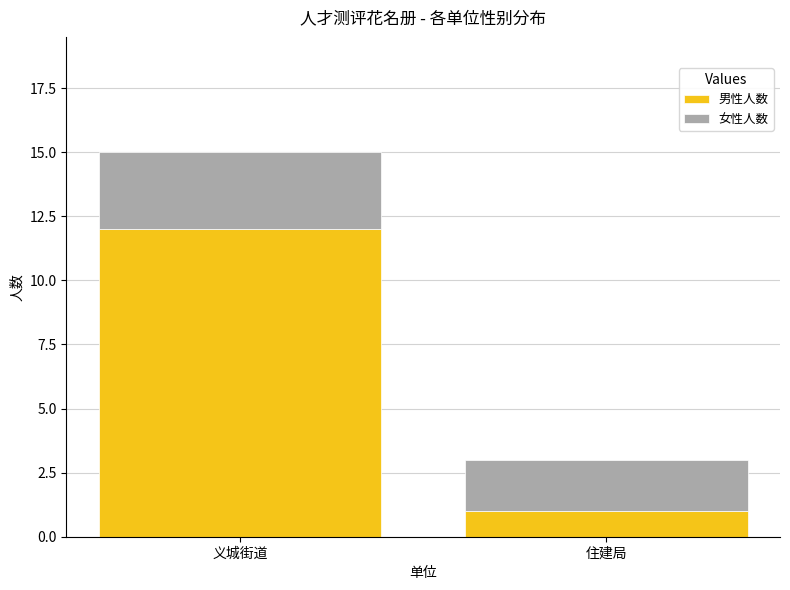

At which label does 男性人数 reach its peak?

义城街道